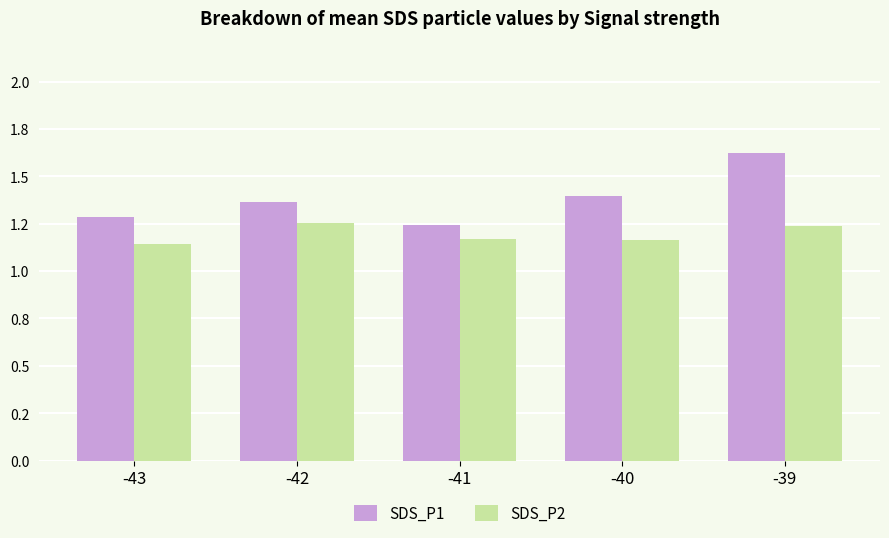

Count the SDS_P2 values in the range 1 to 2.

5